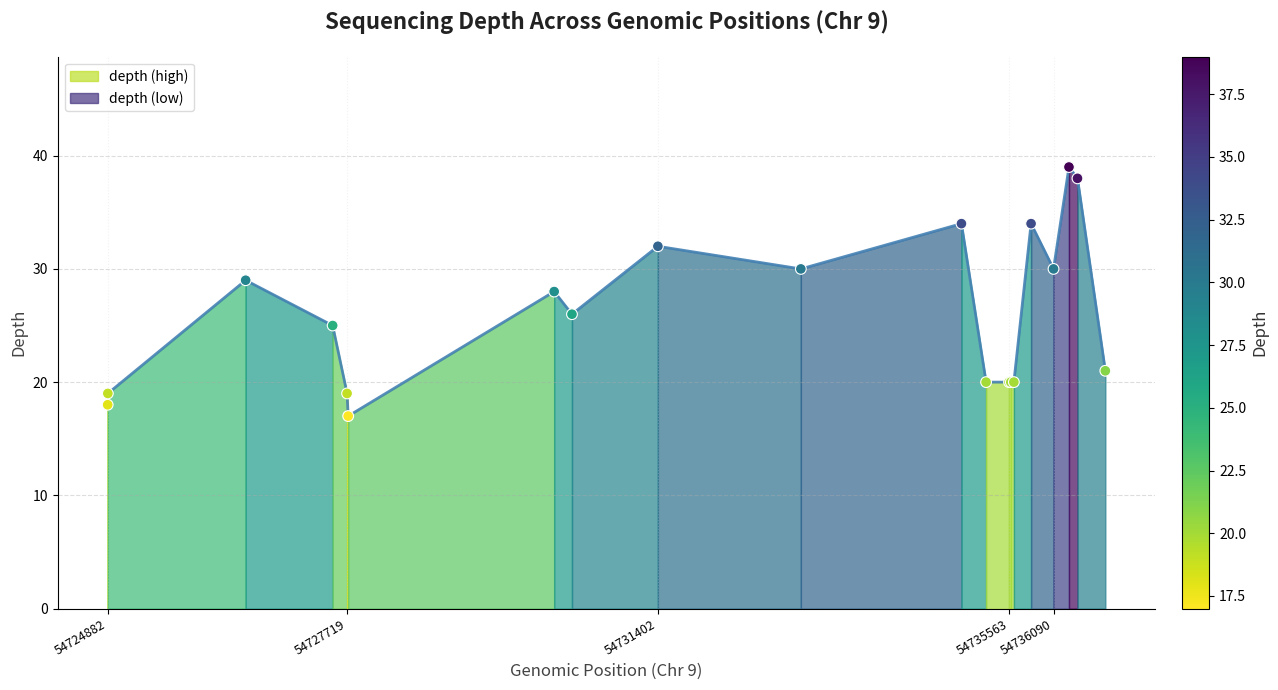

At how many categories does at least one series exceed 27?

9